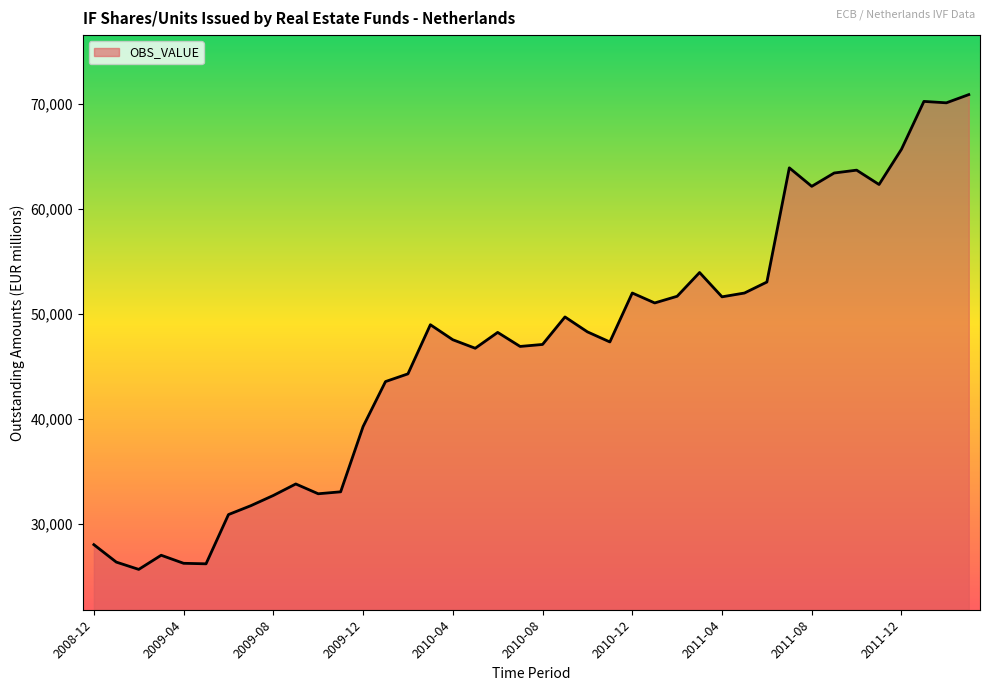

What is the minimum value shown in the chart?

25646